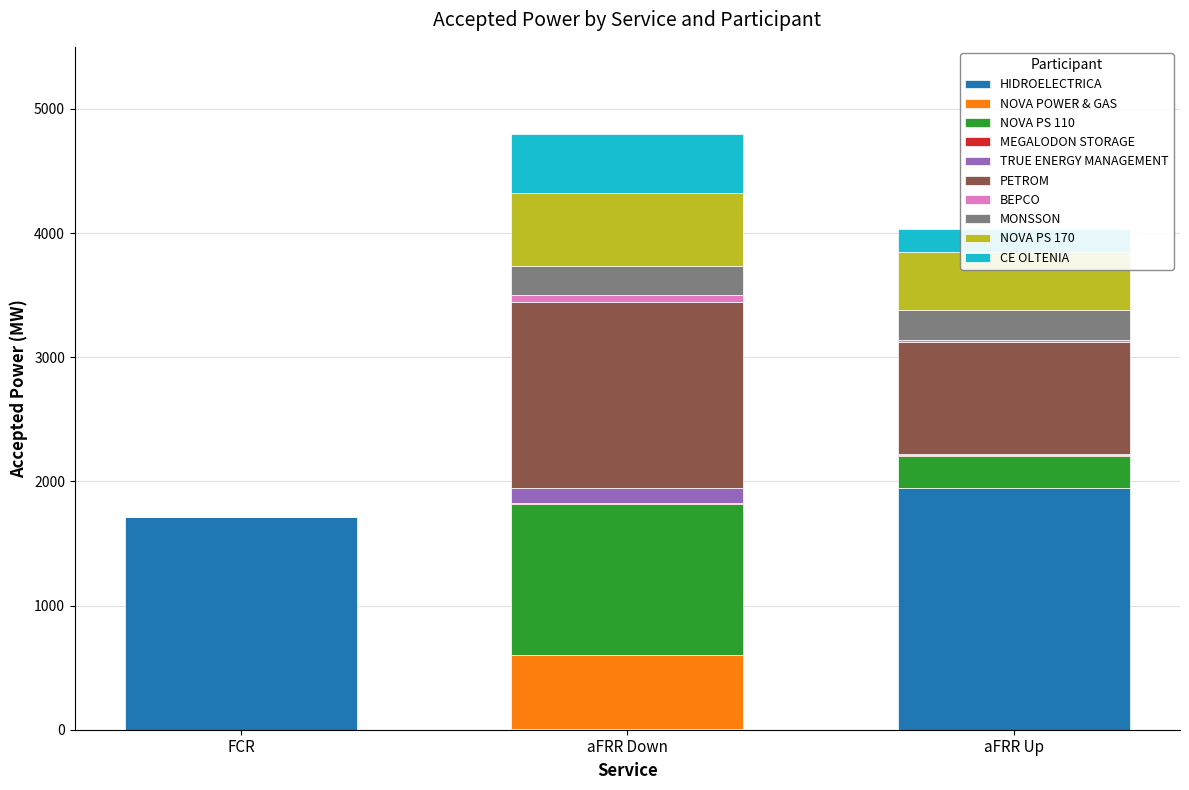

What is the sum of all HIDROELECTRICA values?

3657